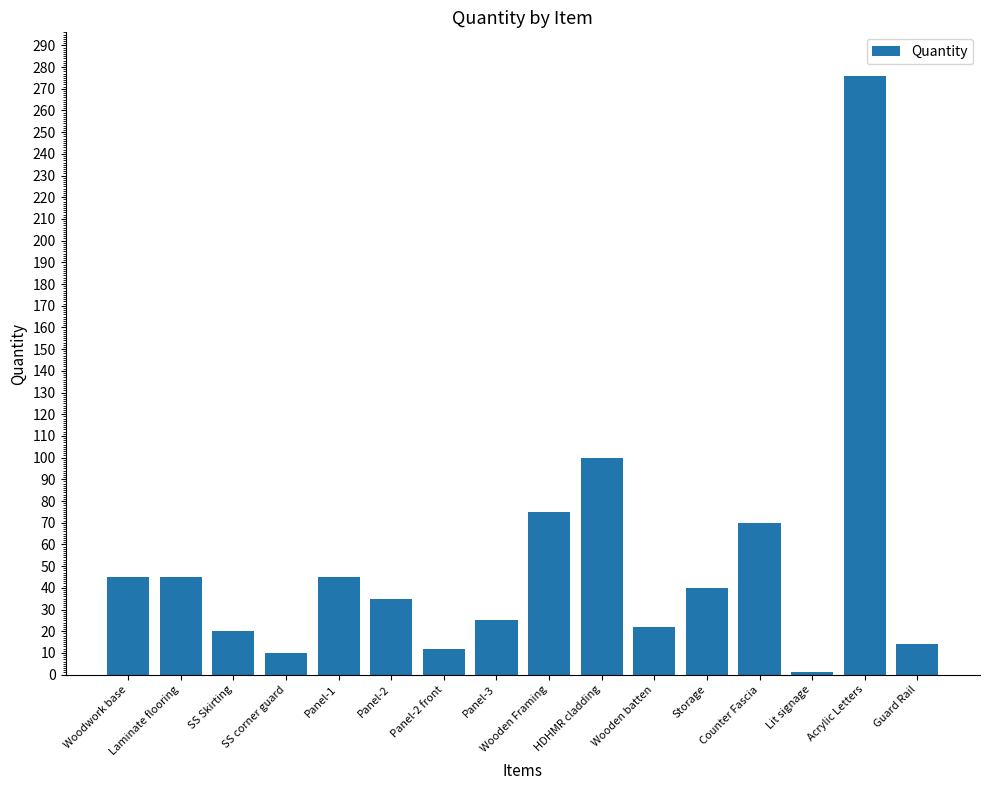

What is the average value?

52